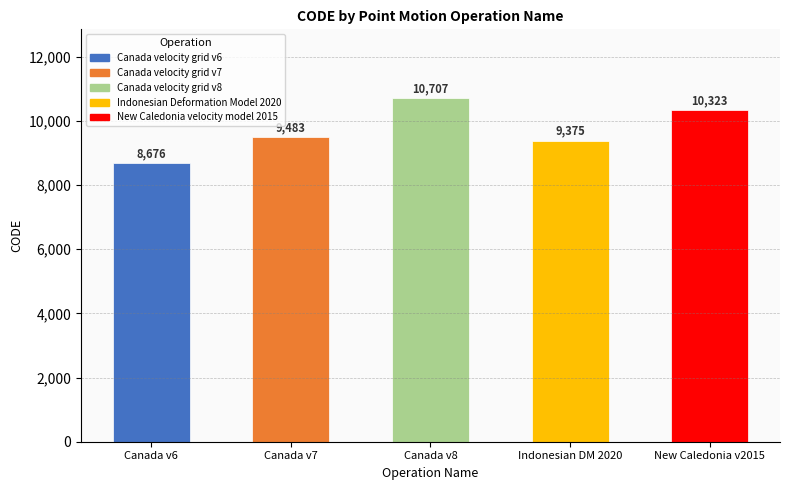

Which label corresponds to the smallest value in the chart?

Canada v6